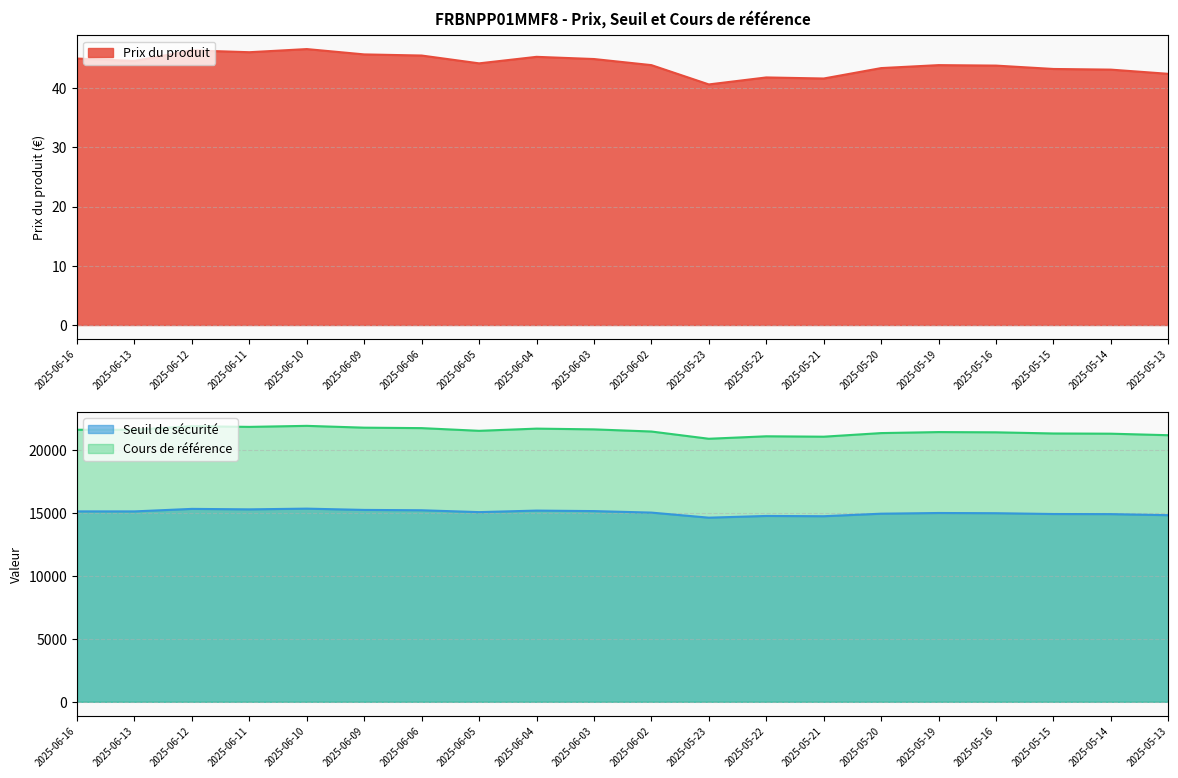

List the labels in order of Seuil de sécurité value, largest first.

2025-06-10, 2025-06-12, 2025-06-11, 2025-06-09, 2025-06-06, 2025-06-04, 2025-06-03, 2025-06-16, 2025-06-13, 2025-06-05, 2025-06-02, 2025-05-19, 2025-05-16, 2025-05-20, 2025-05-15, 2025-05-14, 2025-05-13, 2025-05-22, 2025-05-21, 2025-05-23